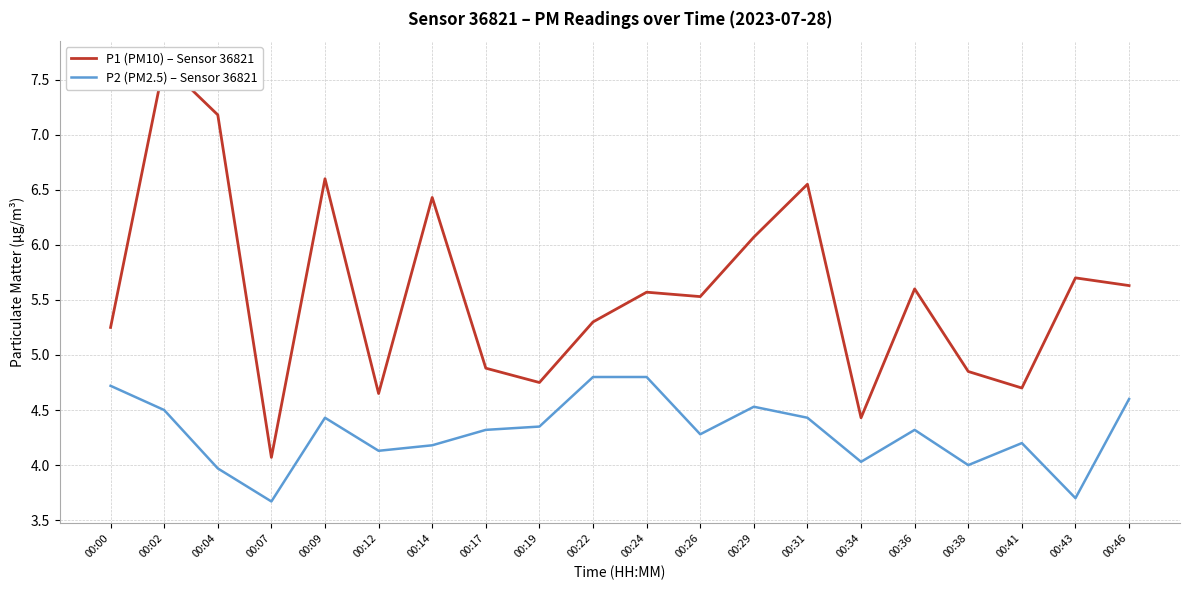

Rank the series by their average value, from lowest to highest.

P2 (PM2.5) – Sensor 36821, P1 (PM10) – Sensor 36821